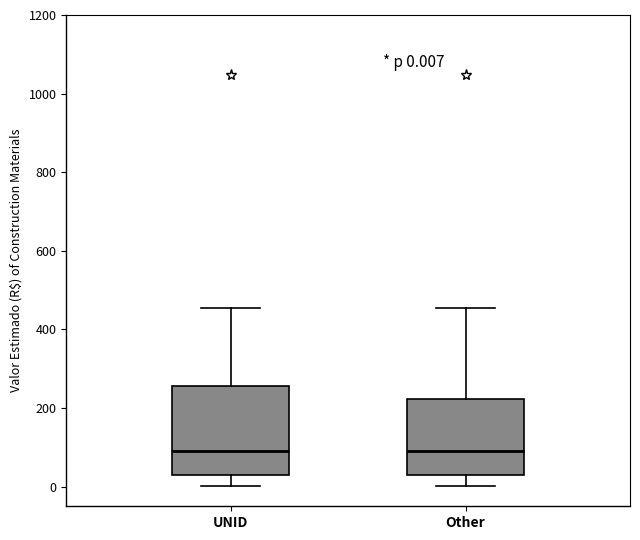

Comparing the boxes themselves (not the whiskers), which one is the tallest?

UNID